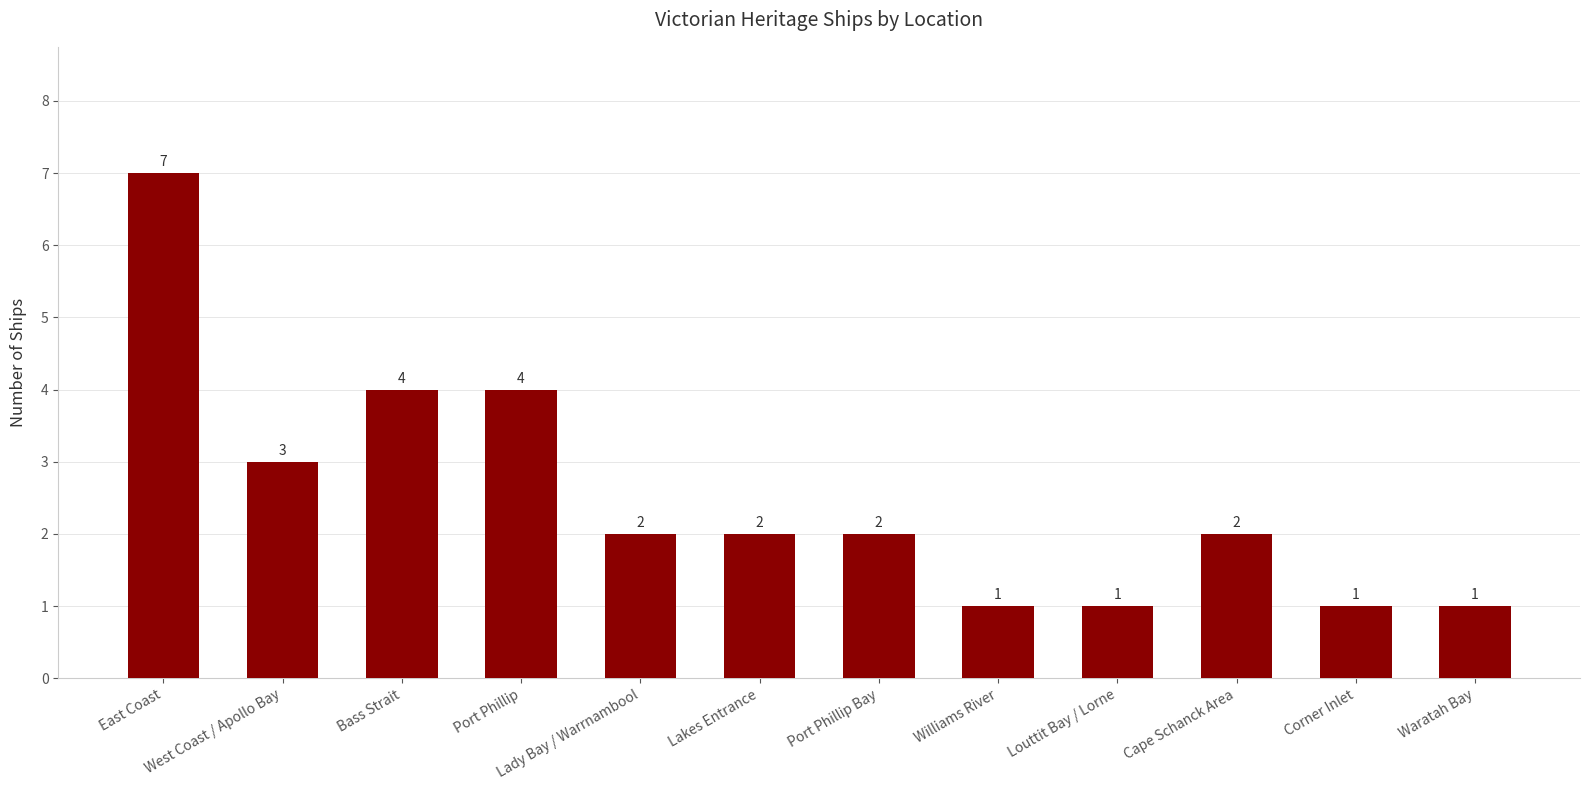

What is the ratio of the value at Cape Schanck Area to the value at Port Phillip Bay?

1.0